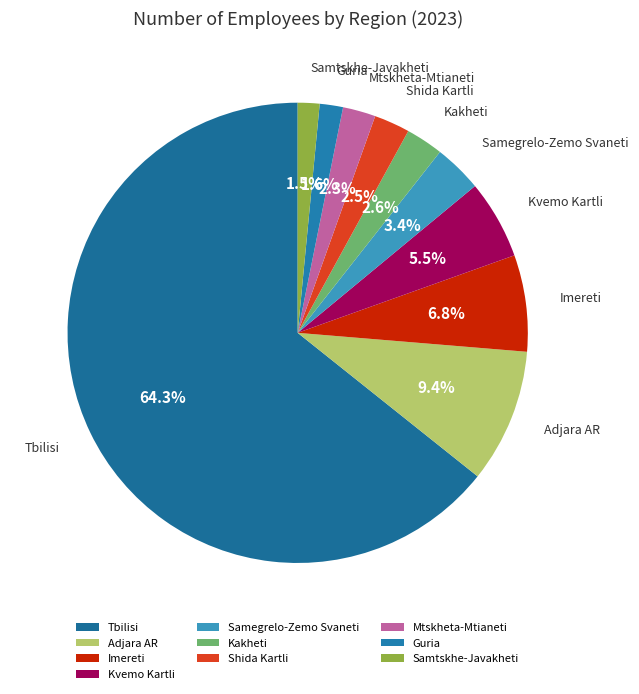

How many segments does this pie chart have?

10